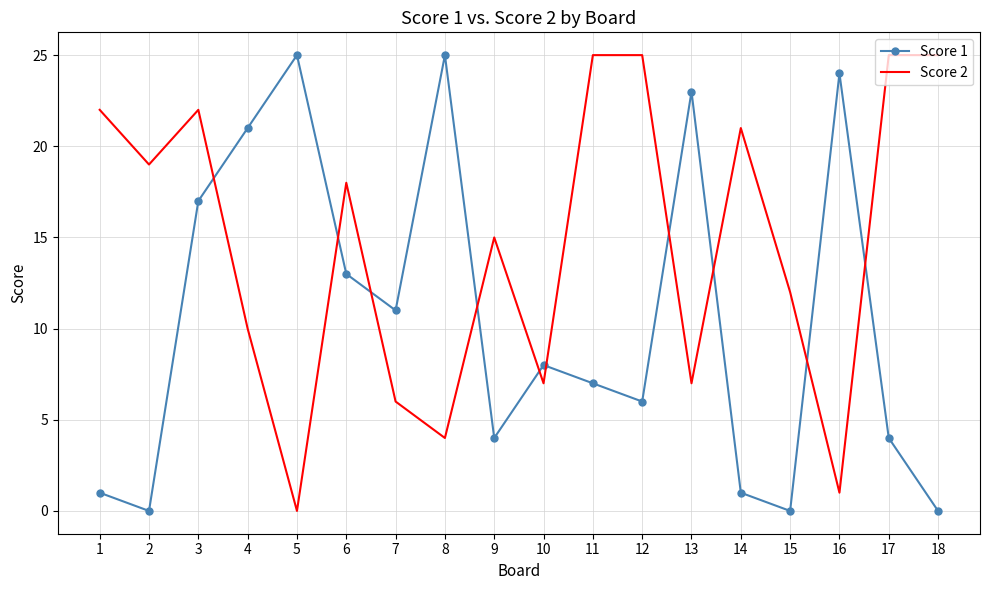

True or false: Score 2 has a value of 28 at 6.

False